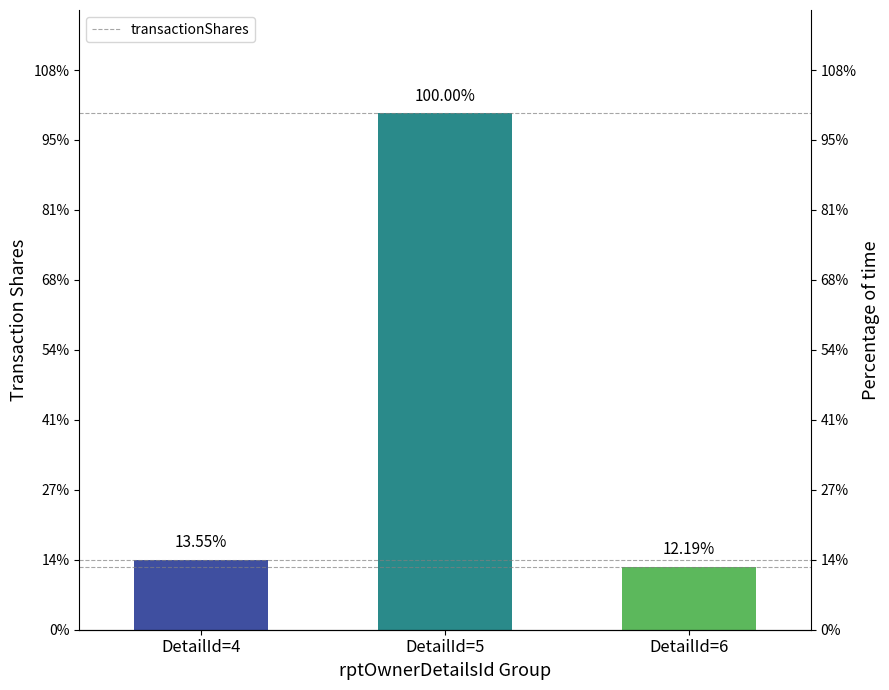

Is it true that the value at DetailId=4 is 20000?

True